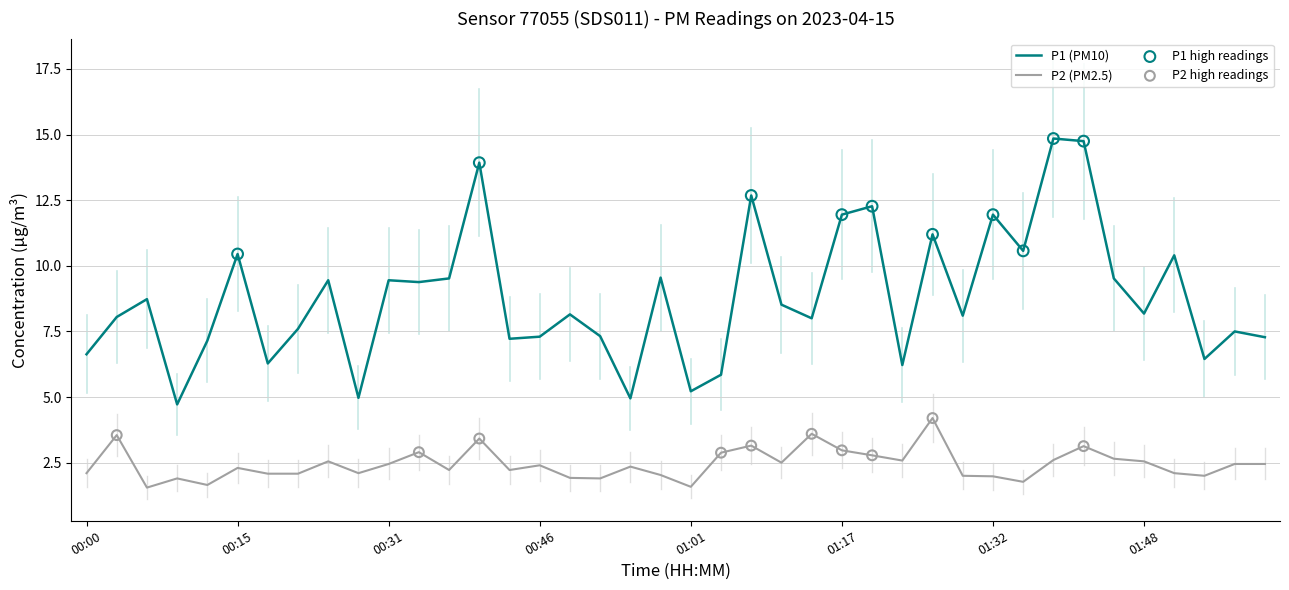

At how many categories does at least one series exceed 2?

40